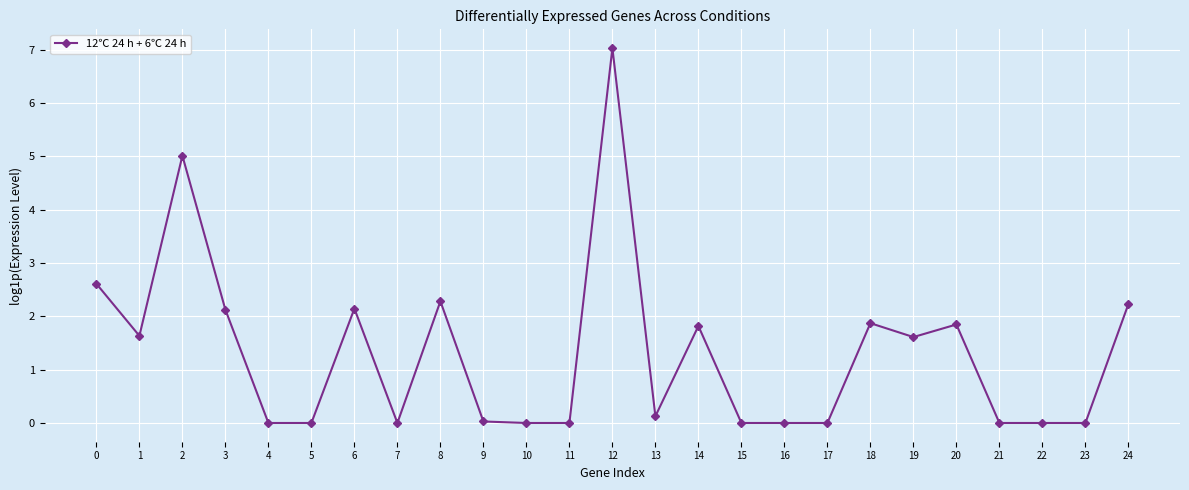

What is the change in value from 2 to 16?

-5.0